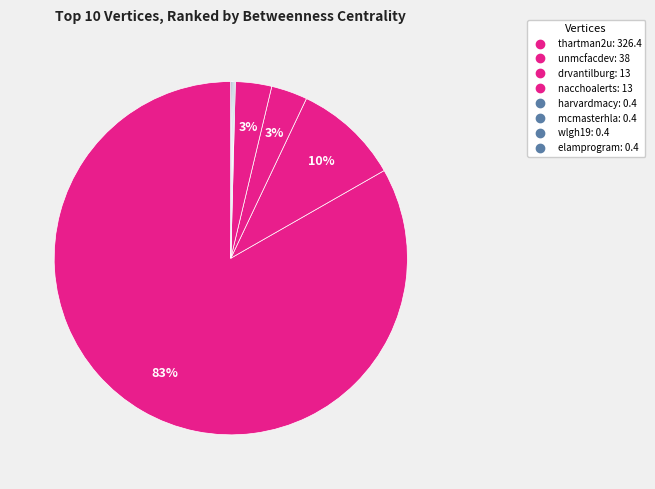

To the nearest percent, what percentage of the pie is unmcfacdev?

10%